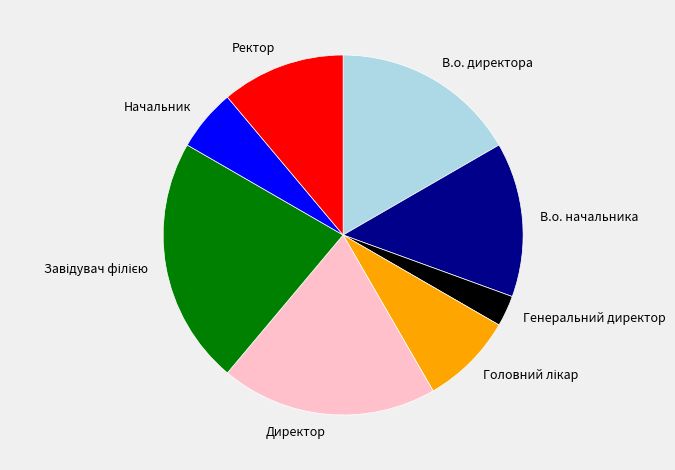

Count the number of slices in the pie.

8